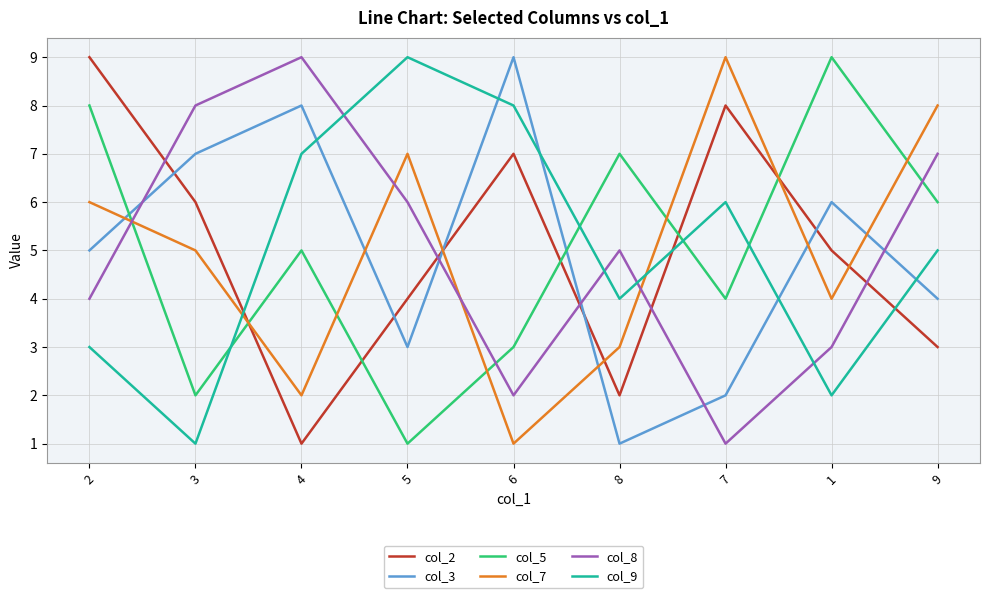

True or false: col_8 and col_2 intersect in this chart.

True